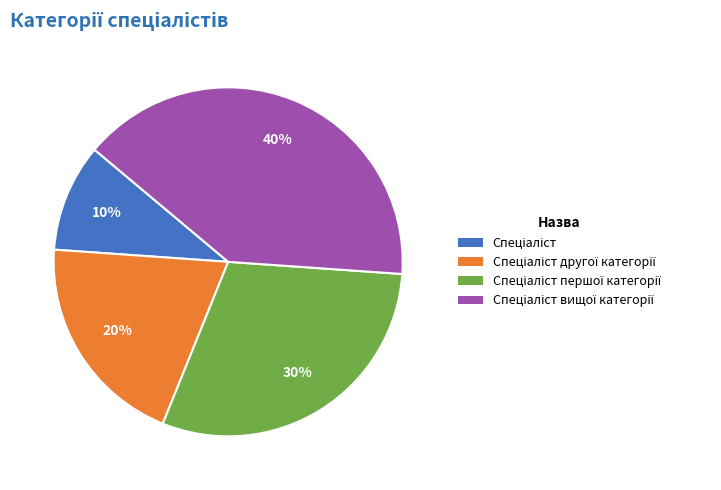

To the nearest percent, what is the average slice percentage?

25%